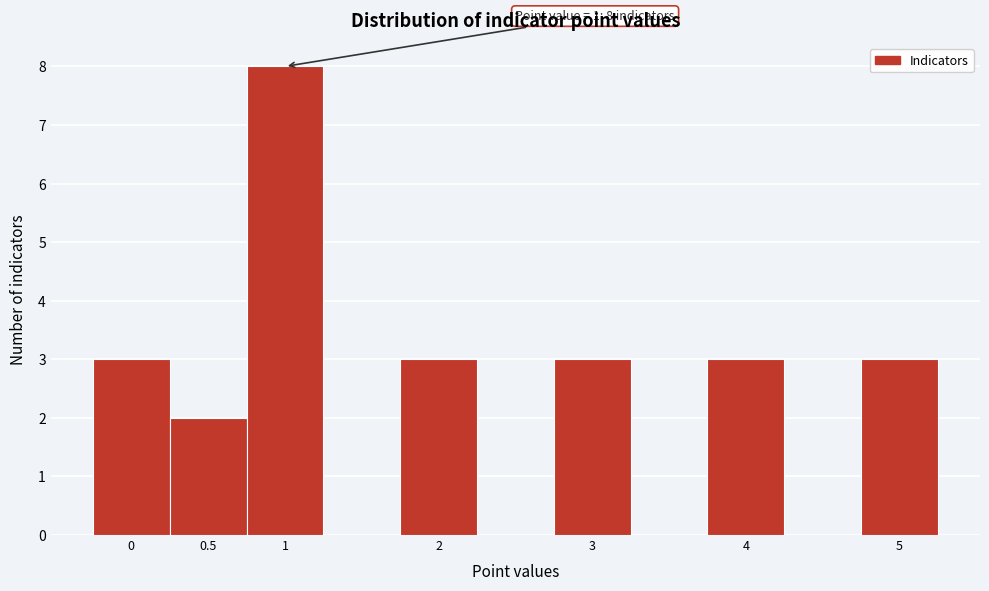

Over which range of the x-axis is the bar tallest?

0.75 to 1.25